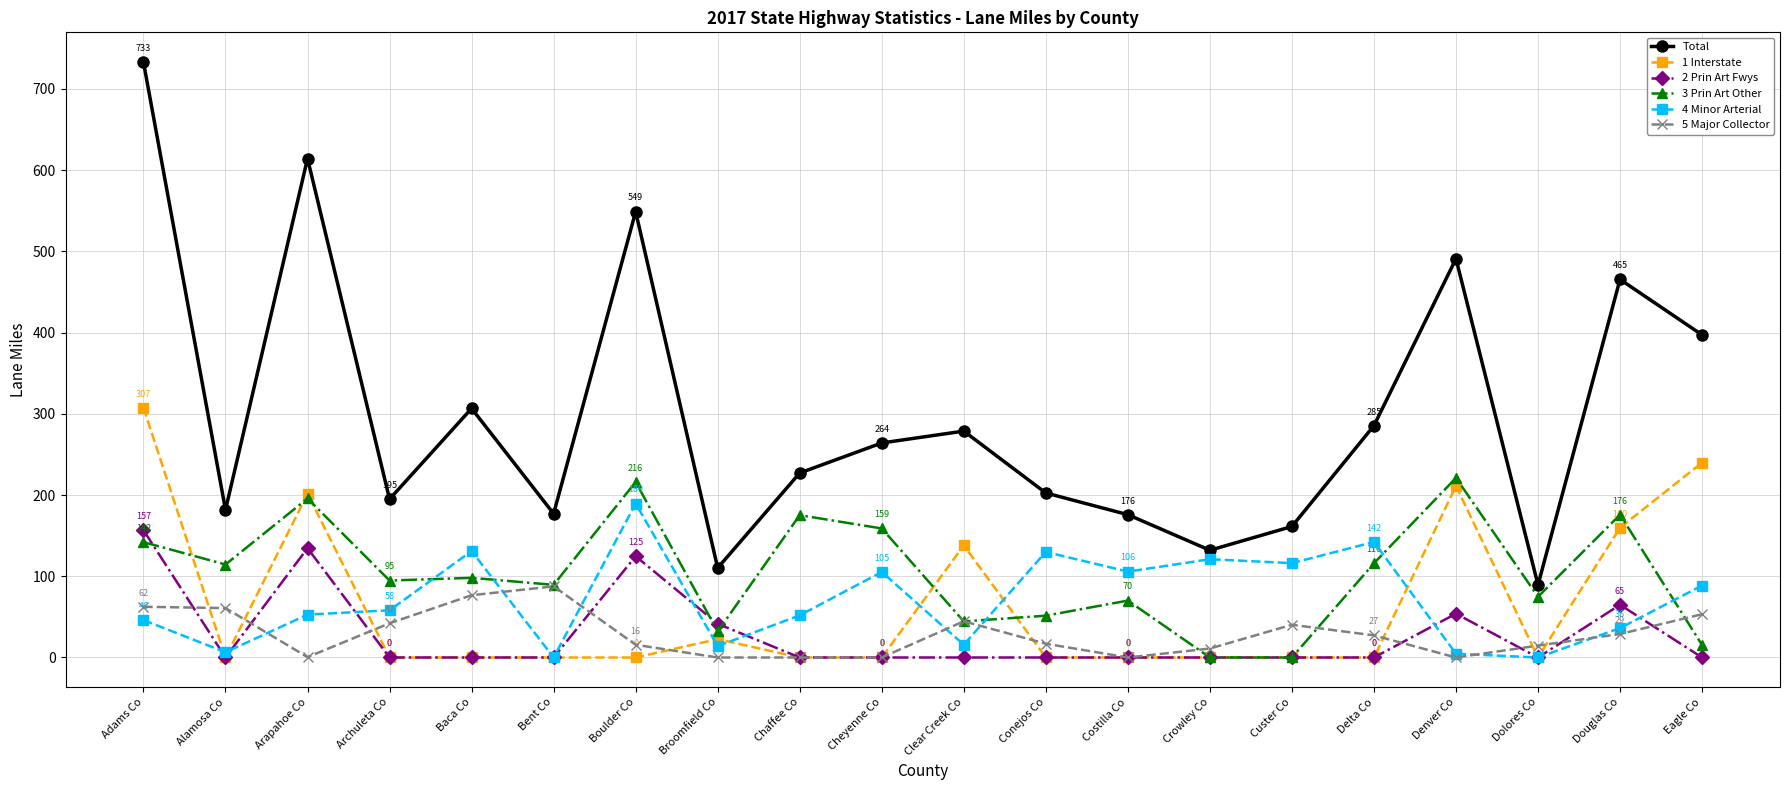

How many lines are shown in the chart?

6